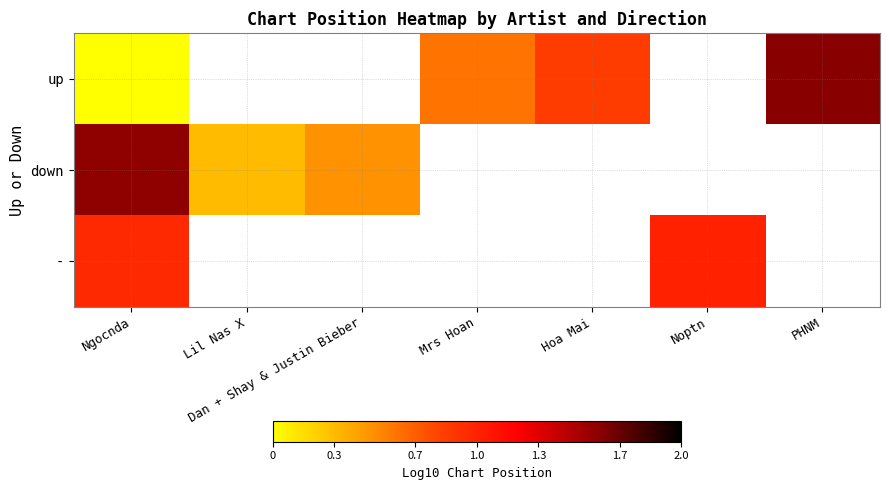

At which category is the sum across all series the highest?

Ngocnda